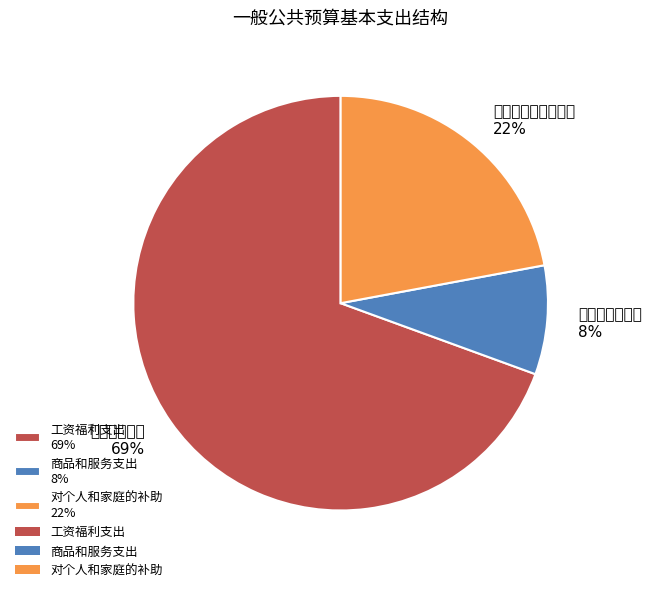

Which slice is the smallest?

商品和服务支出